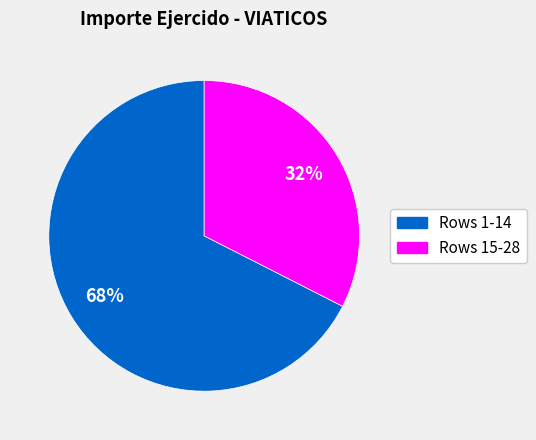

How many segments does this pie chart have?

2